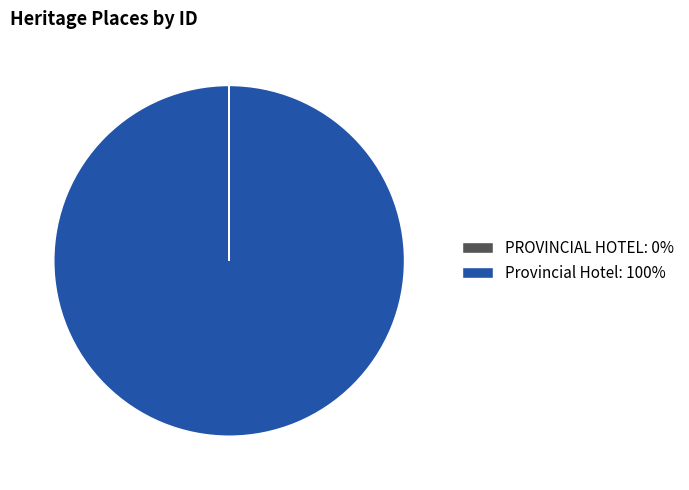

The Provincial Hotel: 100% slice represents 100% of the pie. True or false?

True